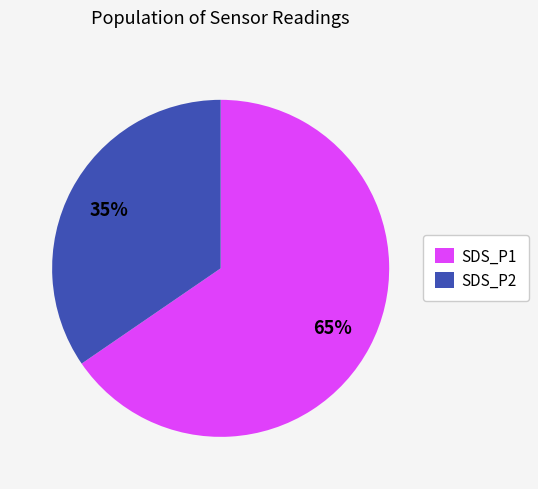

Is there any slice that represents more than half of the pie?

Yes